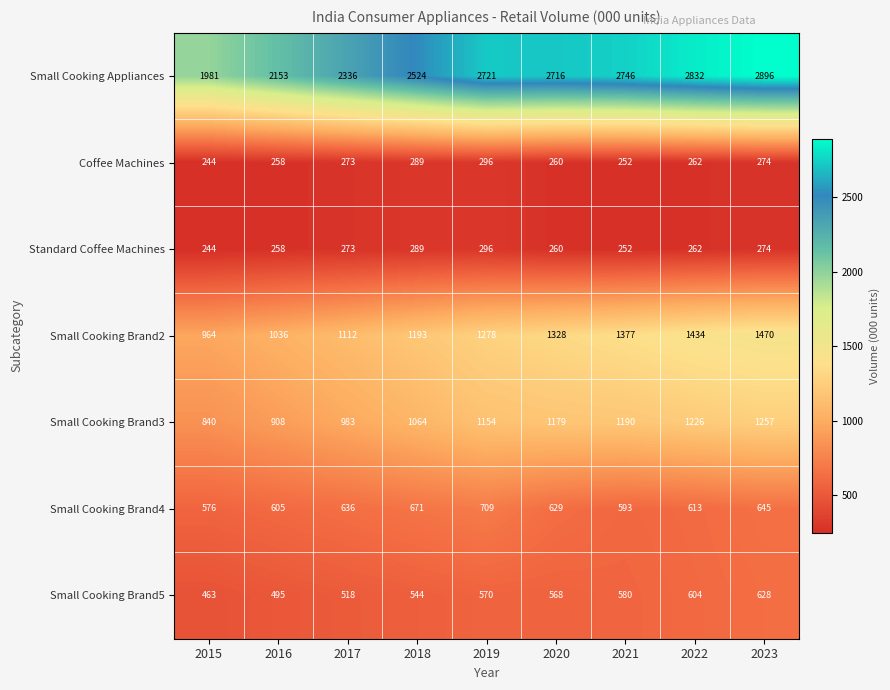

Which series has the largest range (max minus min)?

Small Cooking Appliances